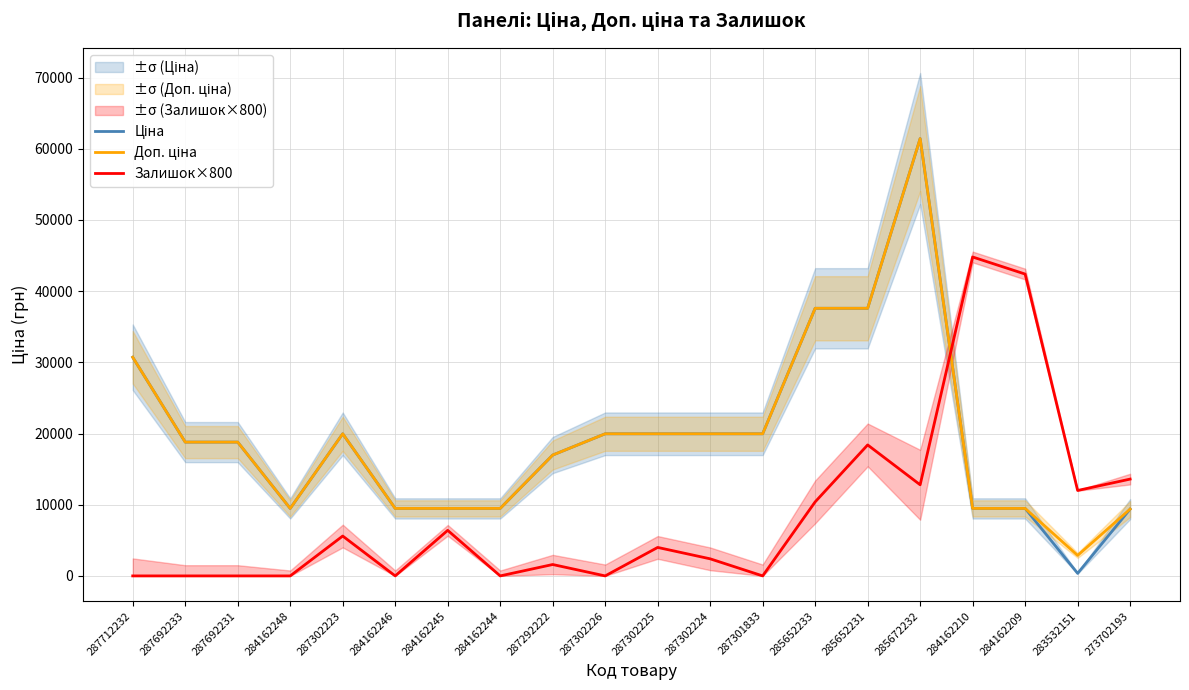

True or false: Ціна and Доп. ціна intersect in this chart.

False